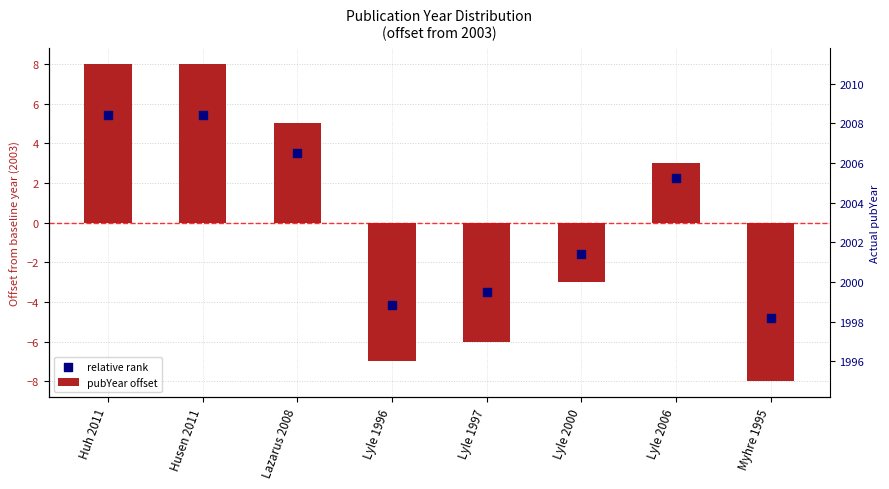

At which category is the sum across all series the highest?

Huh 2011